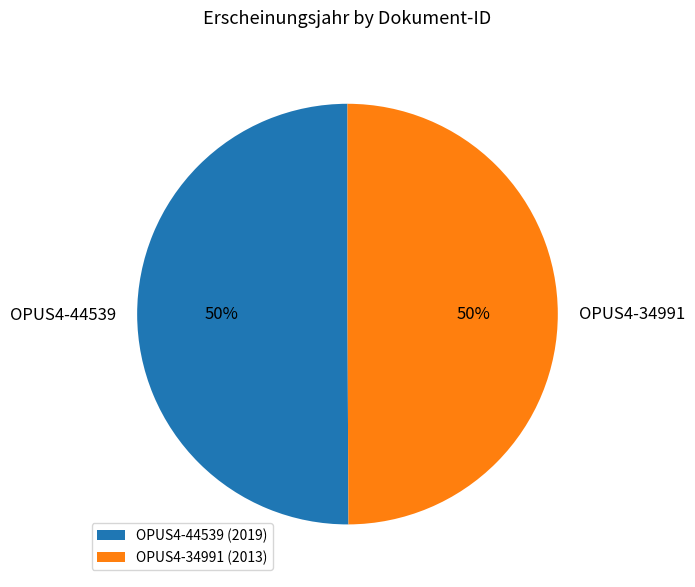

To the nearest percent, what is the average slice percentage?

50%